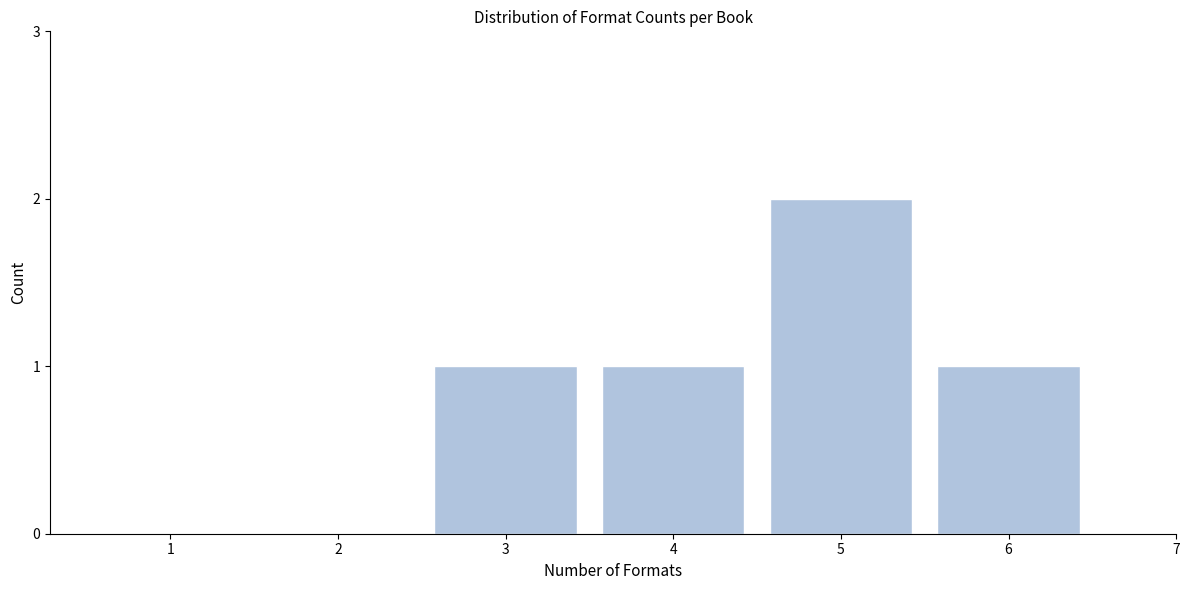

Reading right to left, what are all the values shown in this chart?

6=1	5=2	4=1	3=1	2=0	1=0